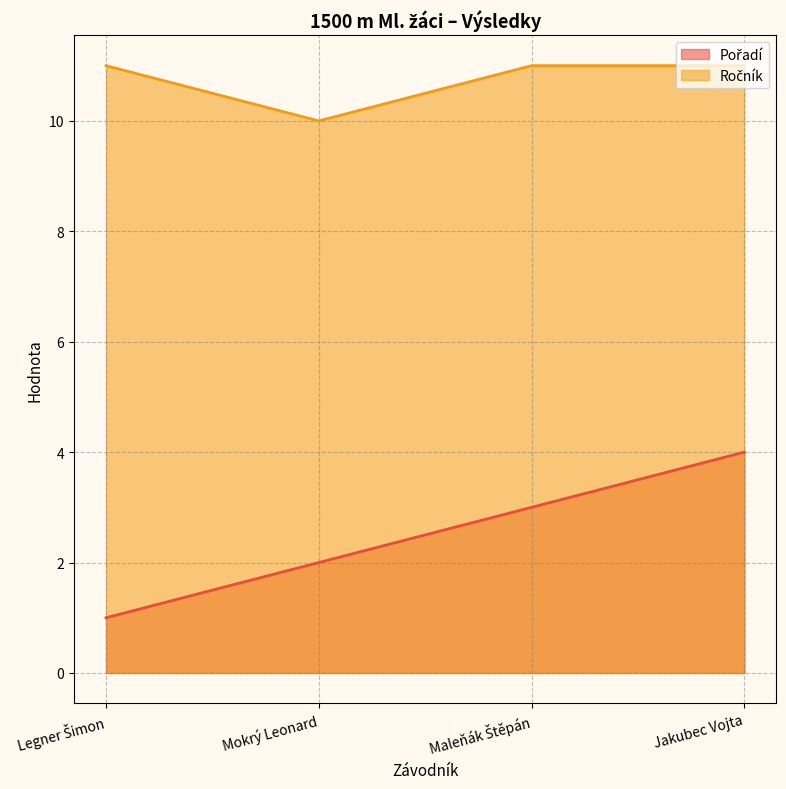

What is the difference between the second highest and minimum values in the Pořadí series?

2